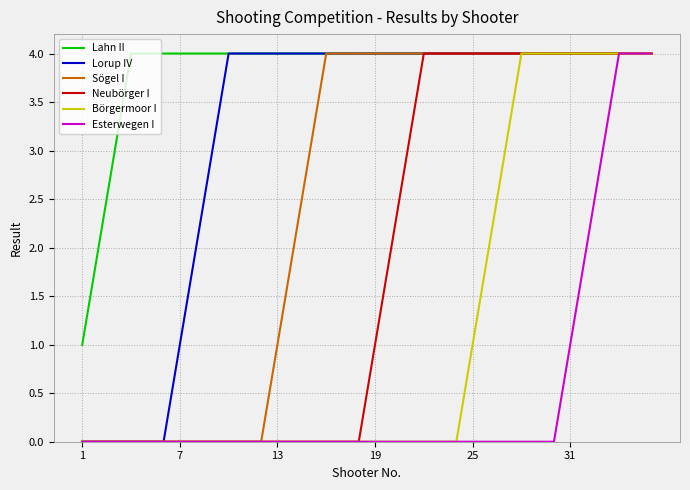

List the series in order of their overall mean, highest first.

Lahn II, Lorup IV, Sögel I, Neubörger I, Börgermoor I, Esterwegen I